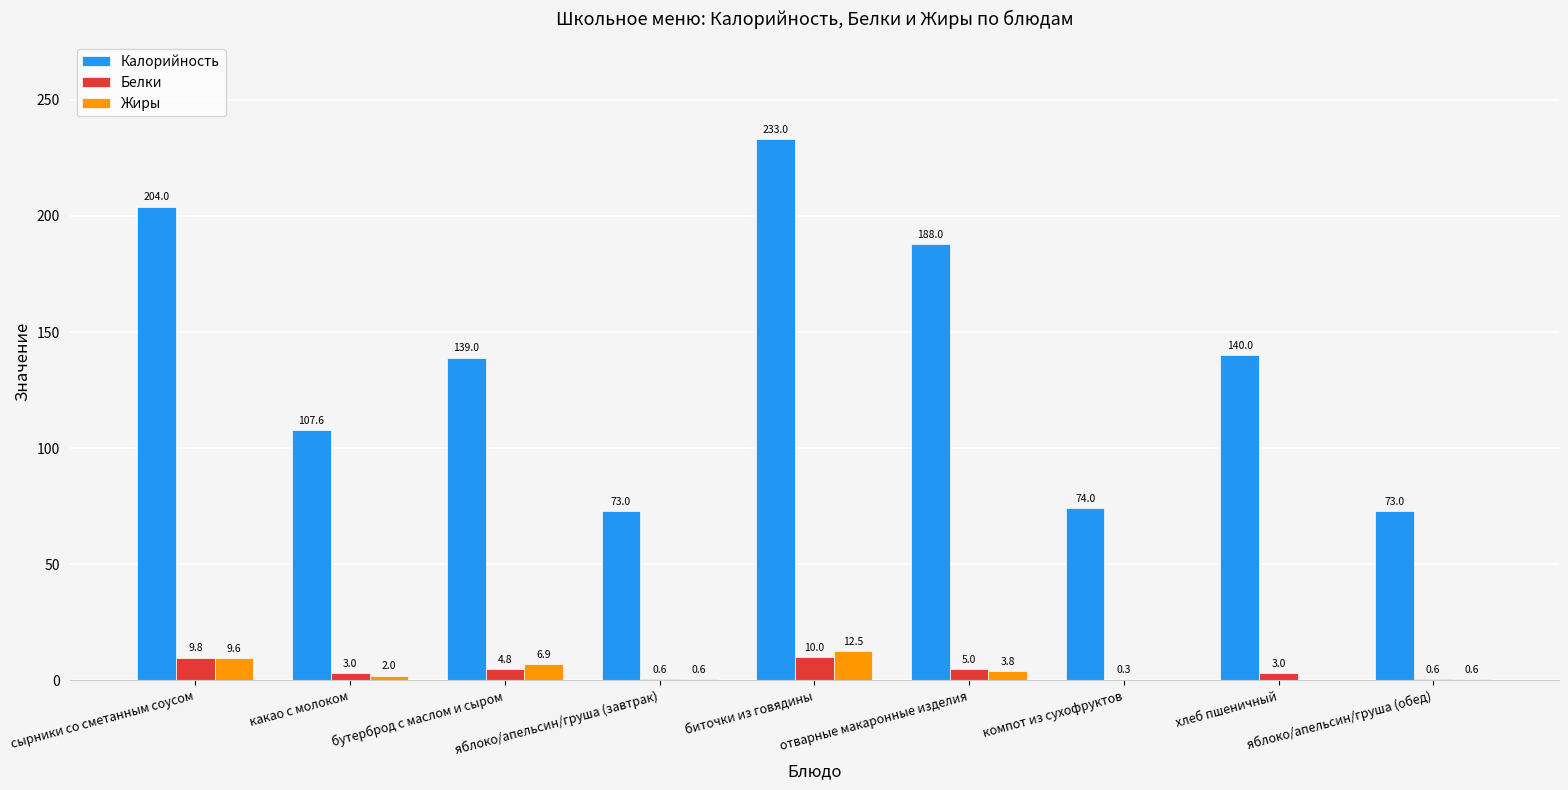

What is the sum of the Калорийность values at компот из сухофруктов and хлеб пшеничный?

214.0